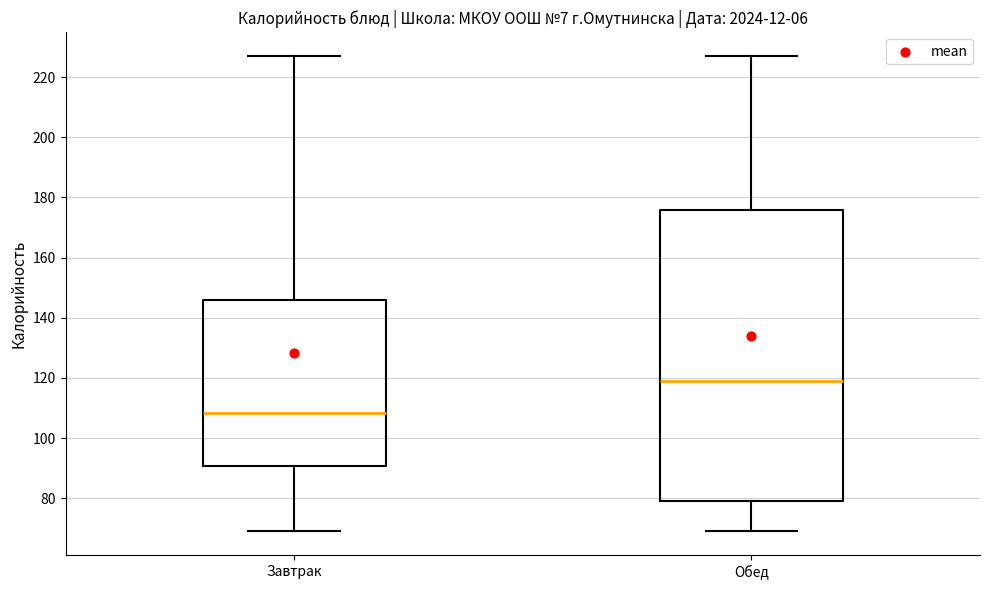

Which box is the tallest, from its lower edge to its upper edge?

Обед